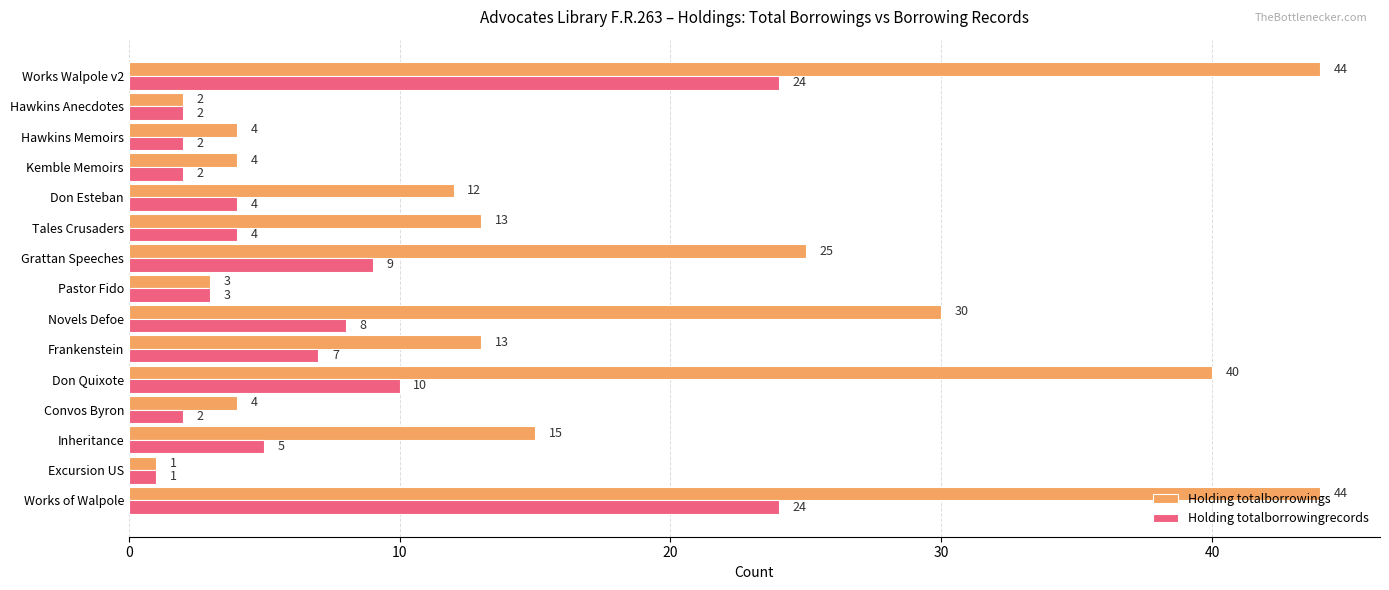

What is the difference between the maximum and minimum values in the Holding totalborrowings series?

43